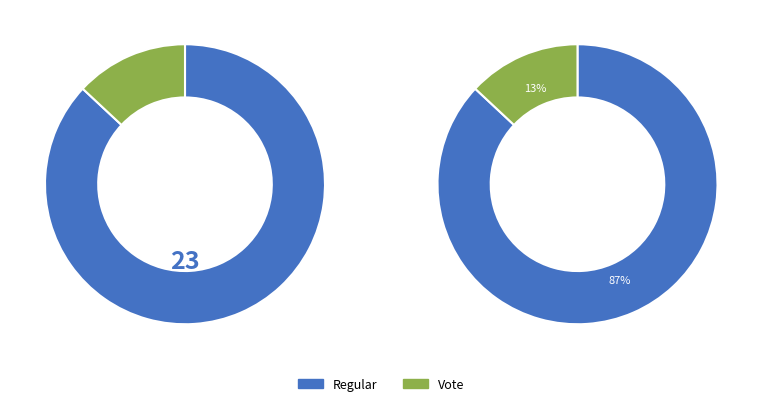

Count the number of slices in the pie.

2